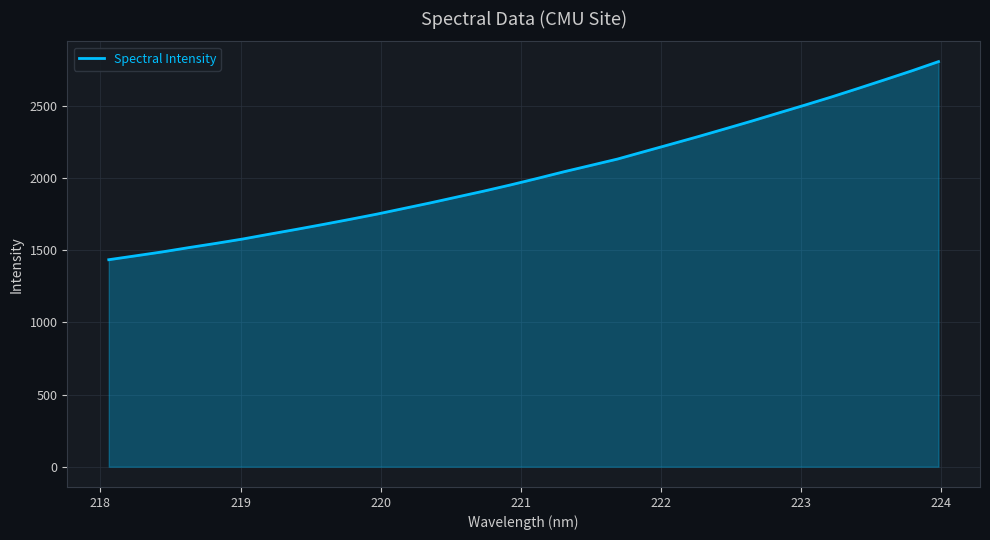

What is the minimum value shown in the chart?

1434.9